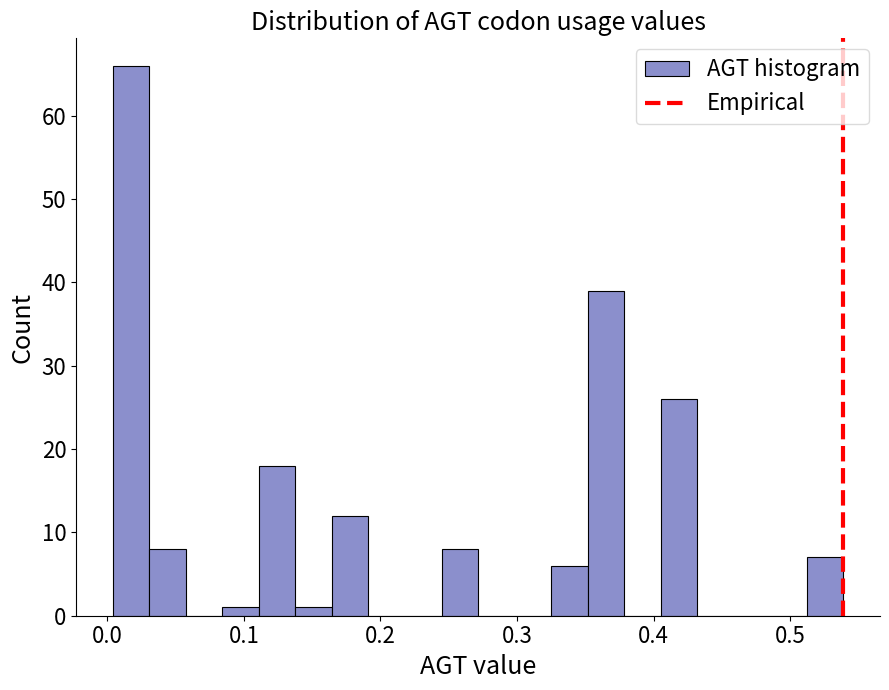

Around what value on the x-axis is the tallest bar? Give the approximate position of its centre, as read against the axis.

0.02